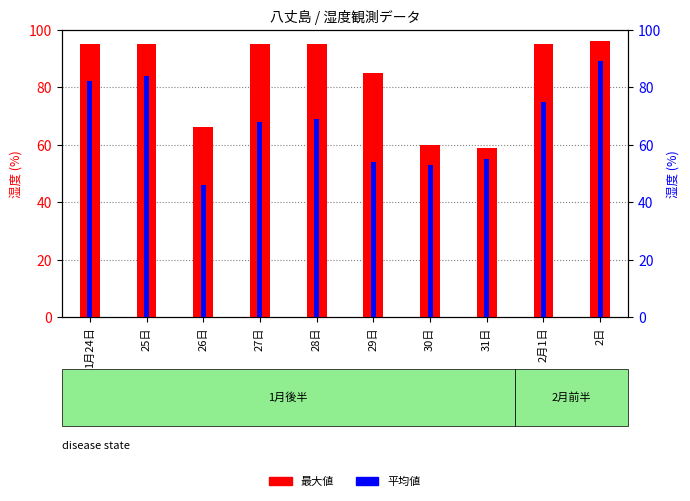

At which label does 最大値 reach its peak?

2日